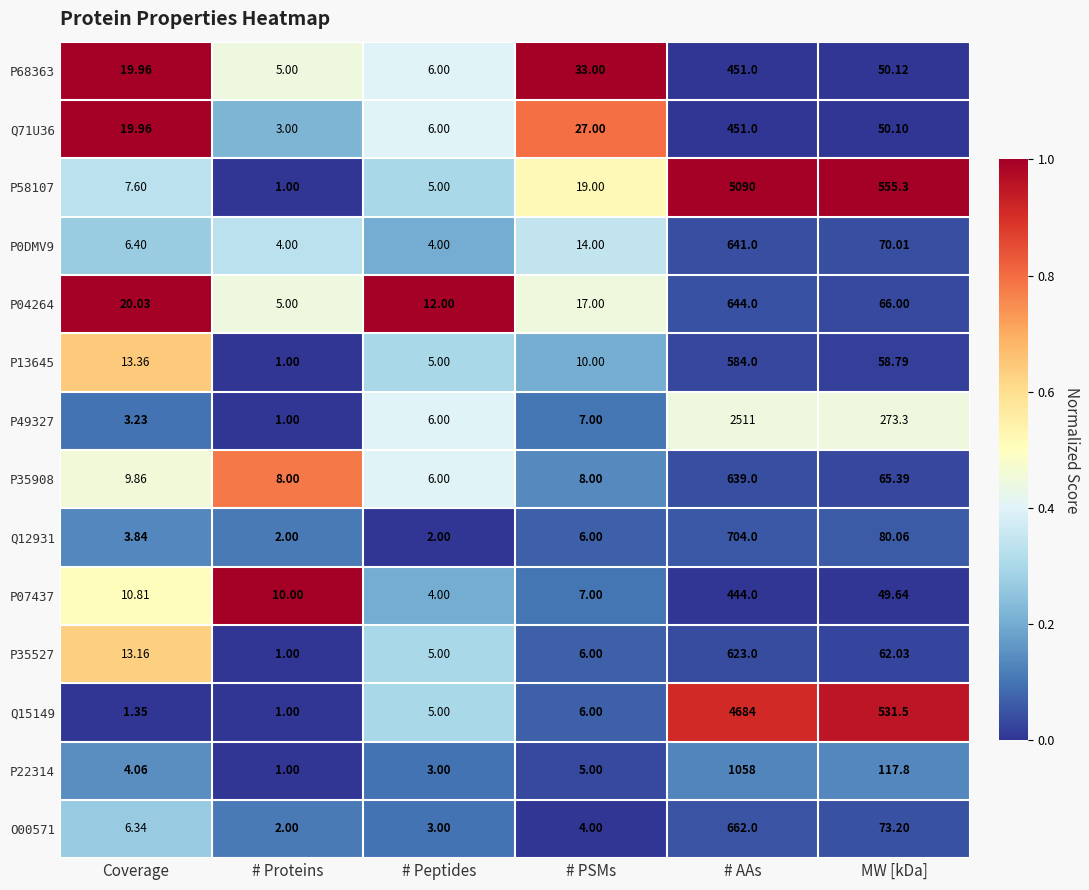

Rank the series at MW [kDa] from highest to lowest value.

P58107, Q15149, P49327, P22314, Q12931, O00571, P0DMV9, P04264, P35908, P35527, P13645, P68363, Q71U36, P07437